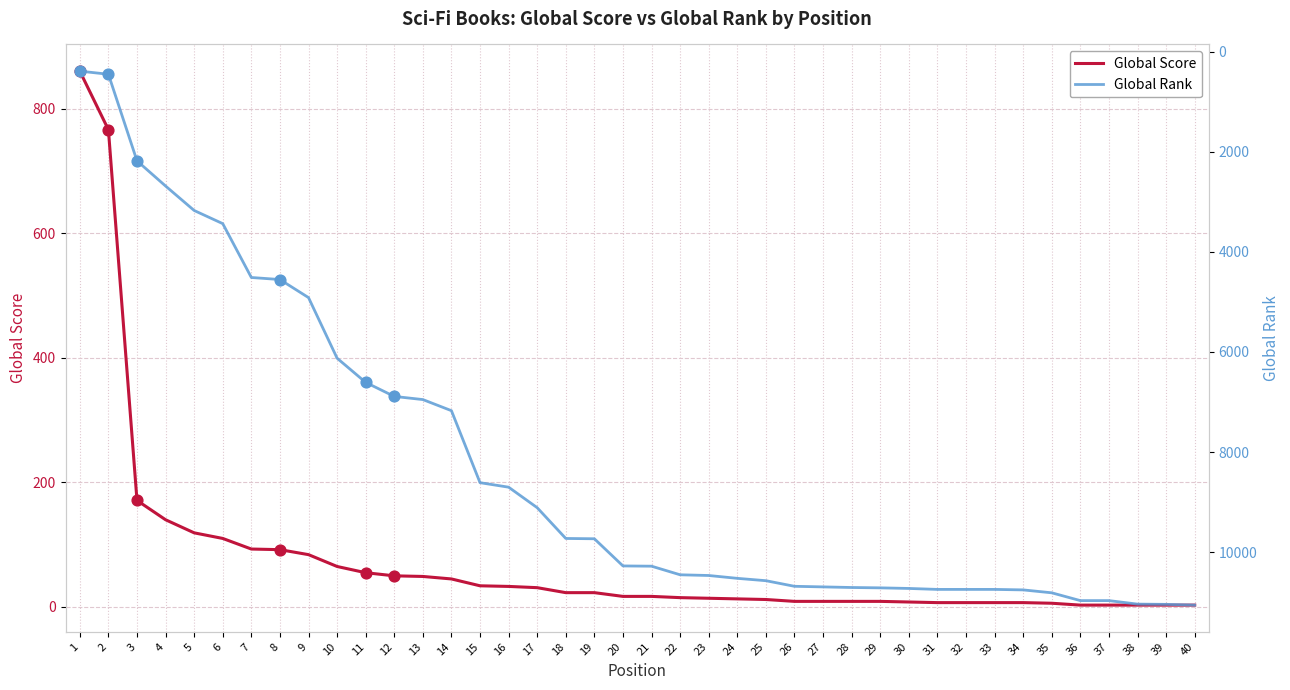

At which category is the sum across all series the highest?

40